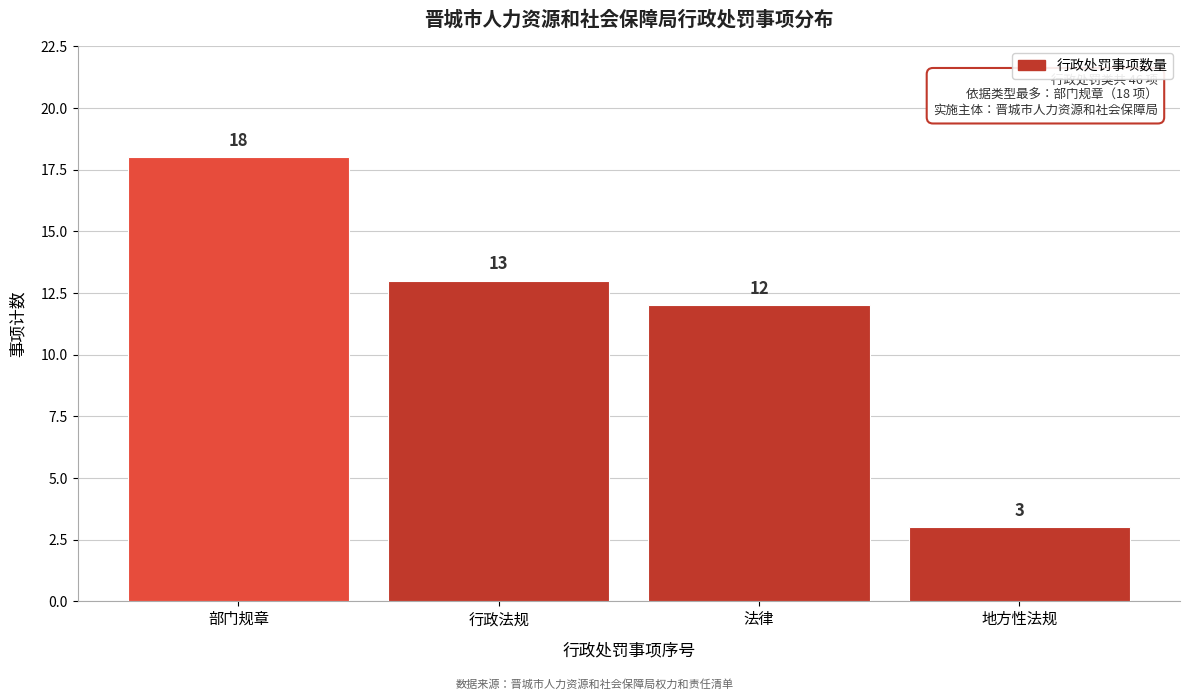

Reading left to right, list all the values displayed in this chart.

18	13	12	3